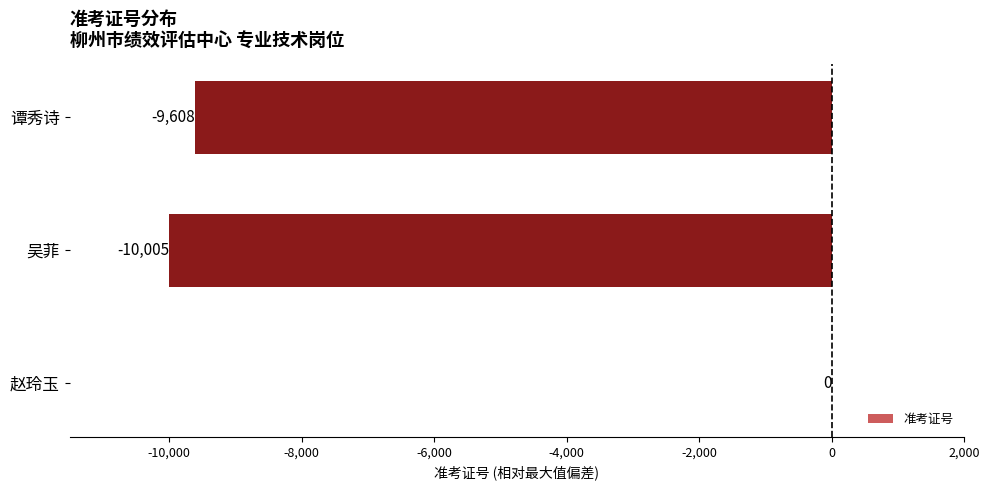

Reading top to bottom, what are all the values shown in this chart?

谭秀诗=-9608	吴菲=-10005	赵玲玉=0